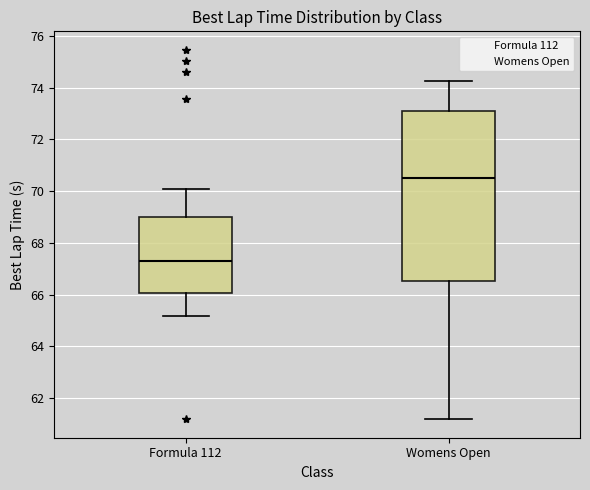

Reading left to right, transcribe this box plot: for each box, give where its median line is, the range the box spans, and where its two whiskers end, as read against the y-axis. The values are not printed on the chart, so give them approximately, as read against the axis.

Formula 112: median 67.4, box 66.0 to 69.0, whiskers 65.2 to 70.0
Womens Open: median 70.4, box 66.6 to 73.0, whiskers 61.2 to 74.2